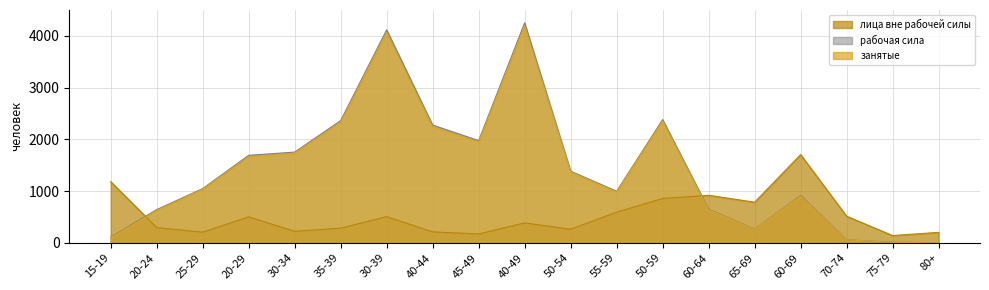

What is the difference between the second highest and second lowest values in the занятые series?

4055